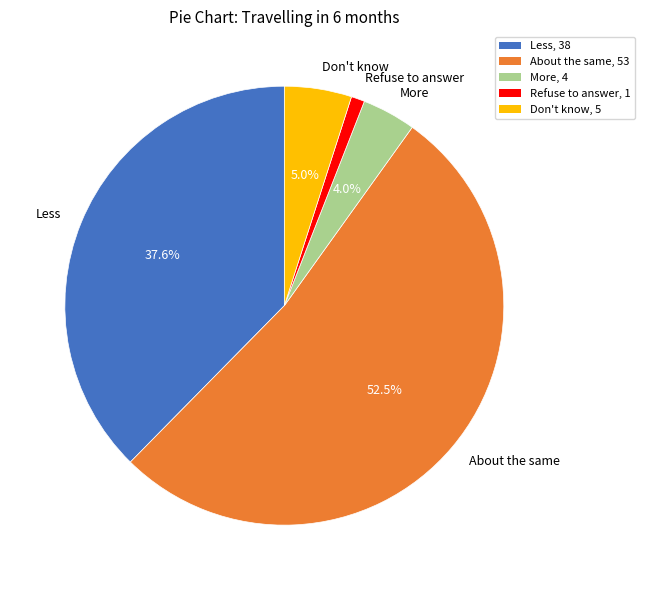

Is it true that Don't know is 10% of the pie?

False